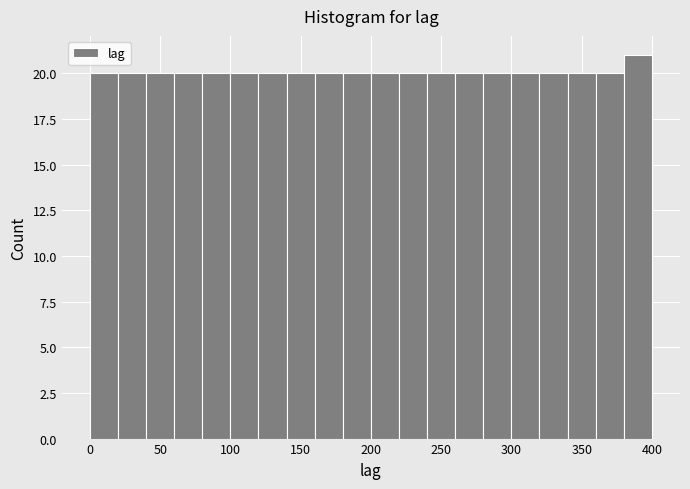

How tall is the bar that spans 220 to 240 on the x-axis? The values are not printed on the chart, so give them approximately, as read against the axis.

20